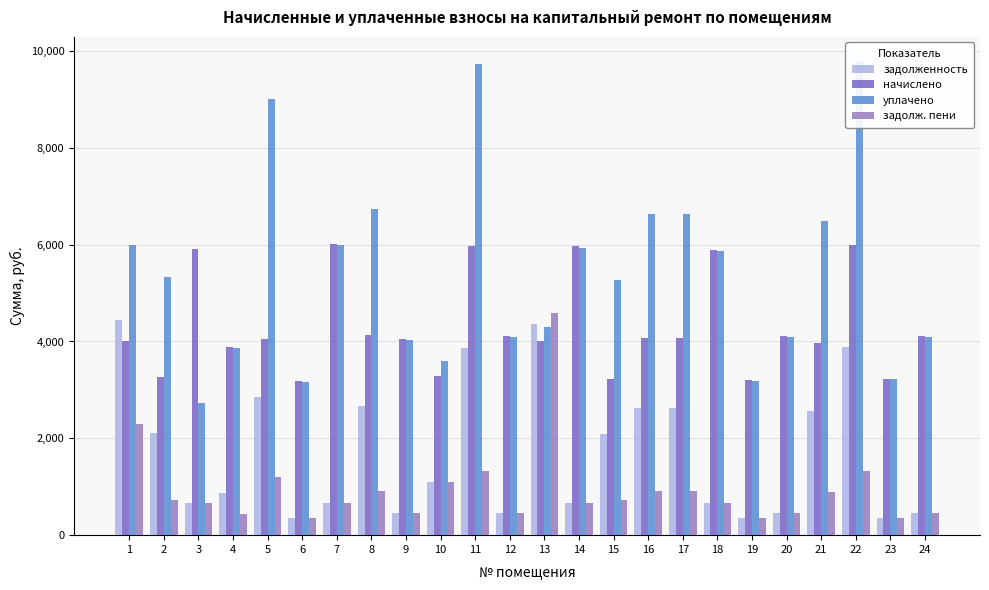

List the series in order of their overall mean, lowest first.

задолж. пени, задолженность, начислено, уплачено